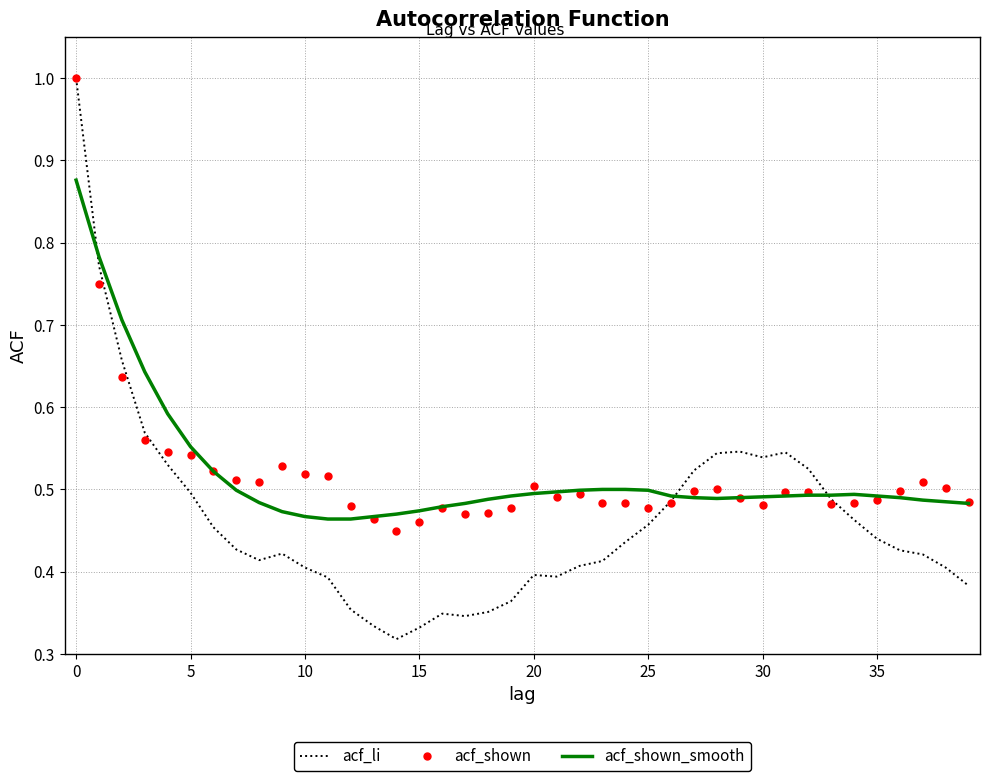

Which series has the largest range (max minus min)?

acf_li